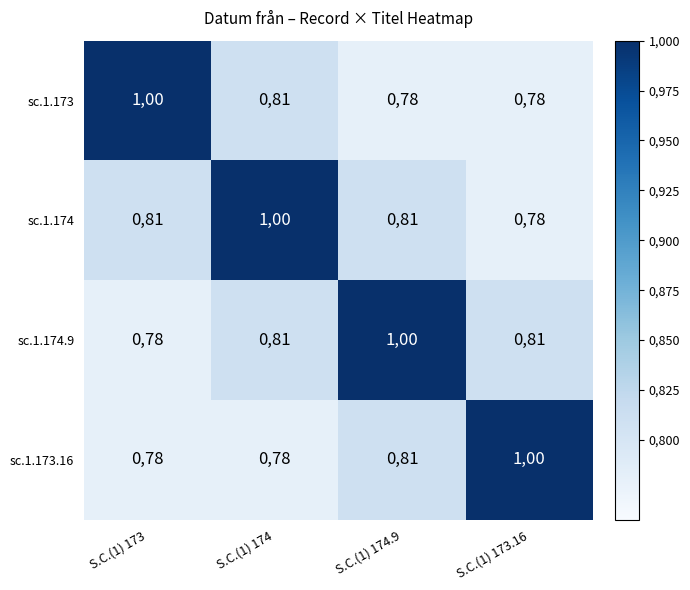

What is the difference between the highest and lowest values at S.C.(1) 173.16?

22